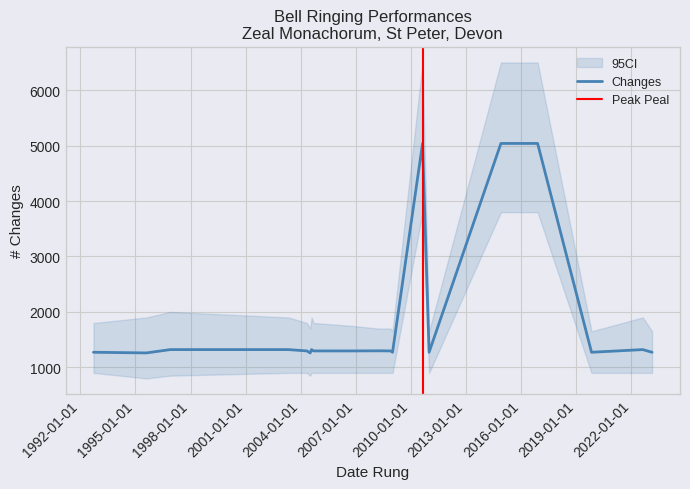

The chart shows a value of 1320 at 2003-05-03. True or false?

True